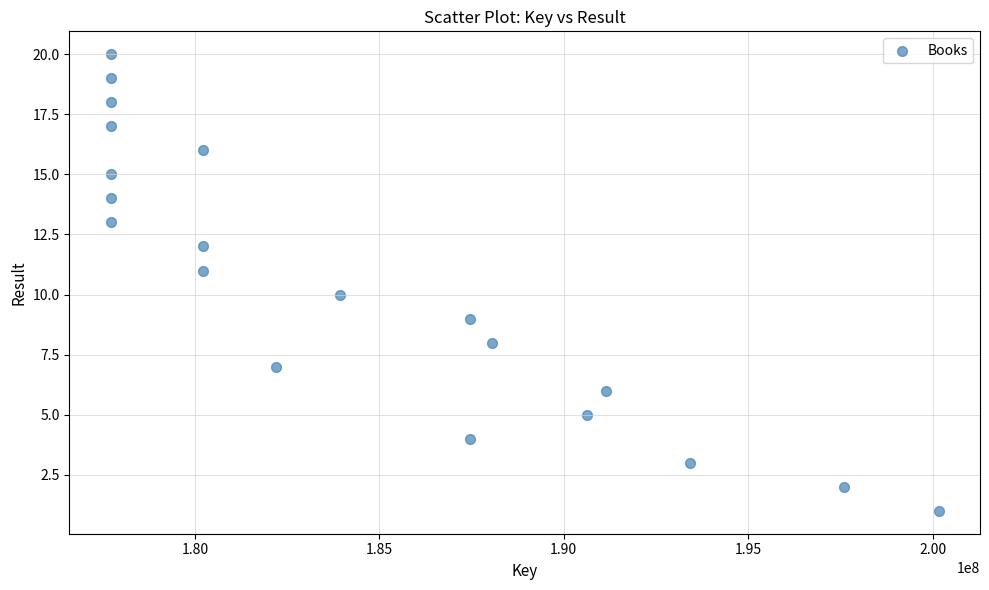

What is the range of X values (max minus min)?

22448477